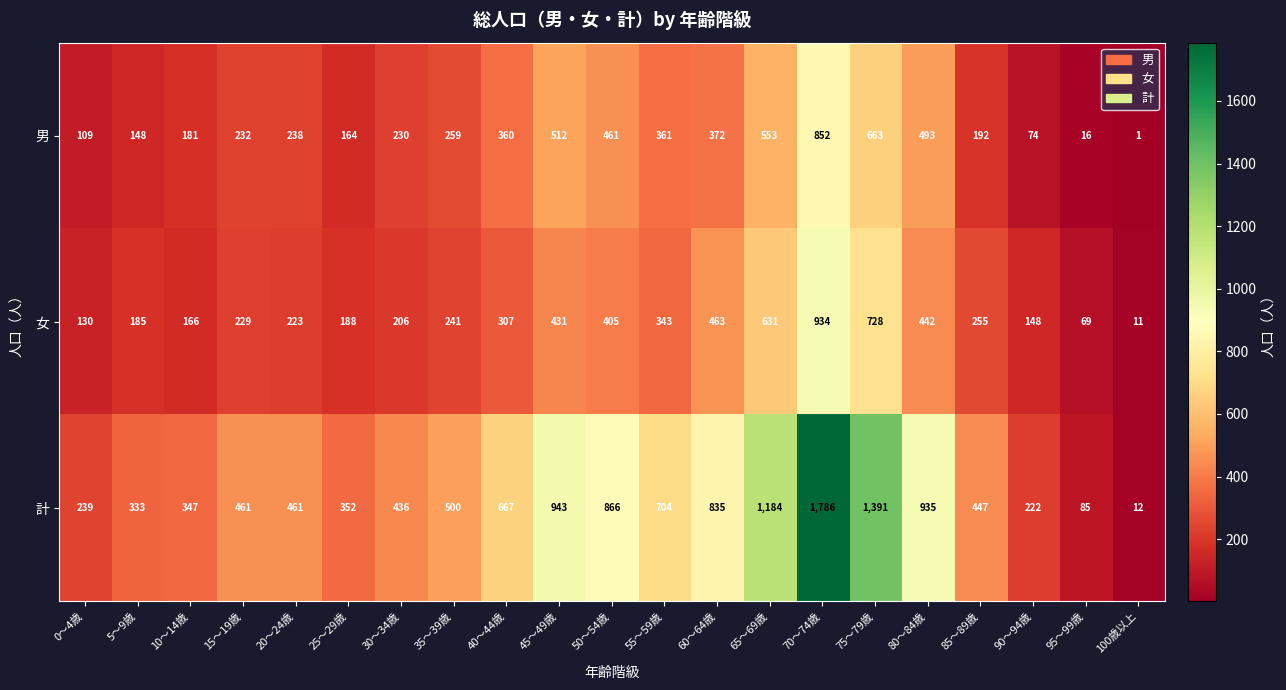

At which label does 計 reach its minimum?

100歳以上